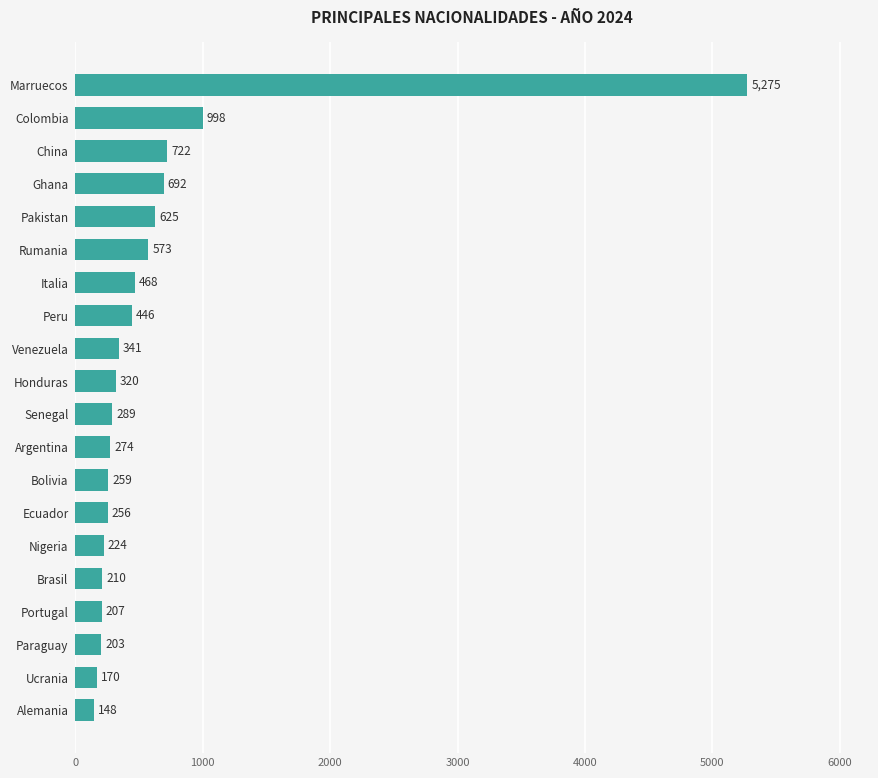

Between Italia and Marruecos, which is larger?

Marruecos